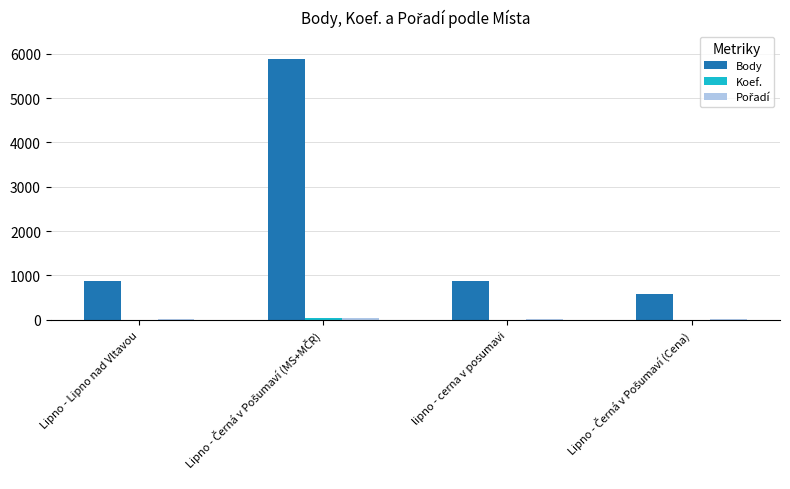

The value of Body at lipno - cerna v posumavi is 871. True or false?

True